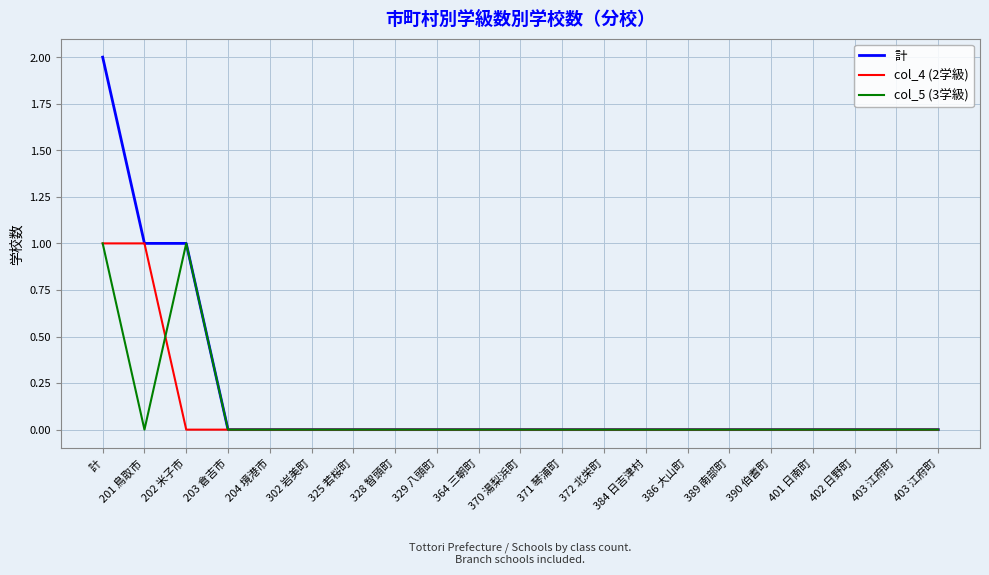

Rank the series at 204 境港市 from lowest to highest value.

計, col_4 (2学級), col_5 (3学級)